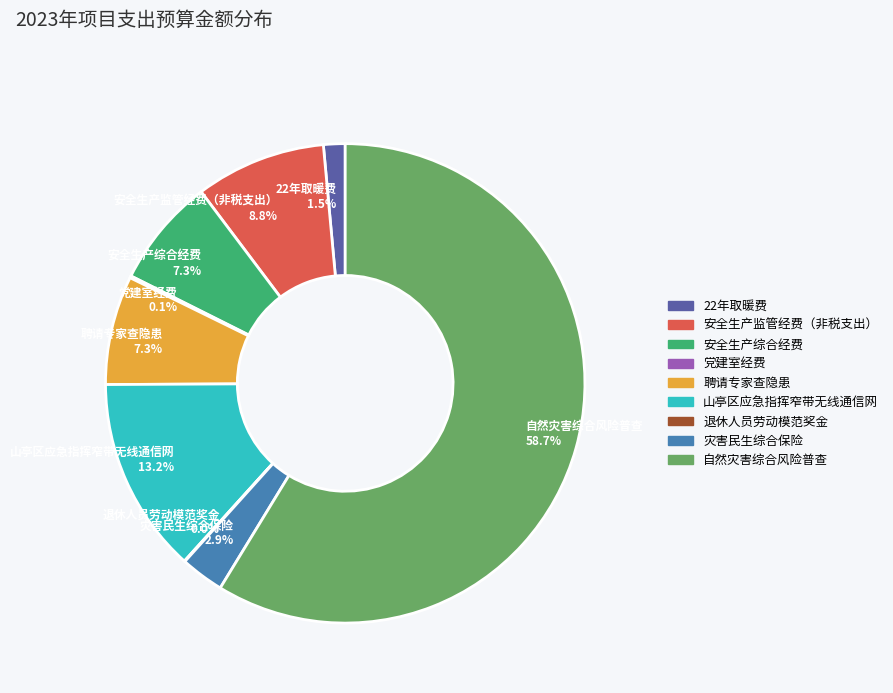

To the nearest percent, what is the average slice percentage?

11%